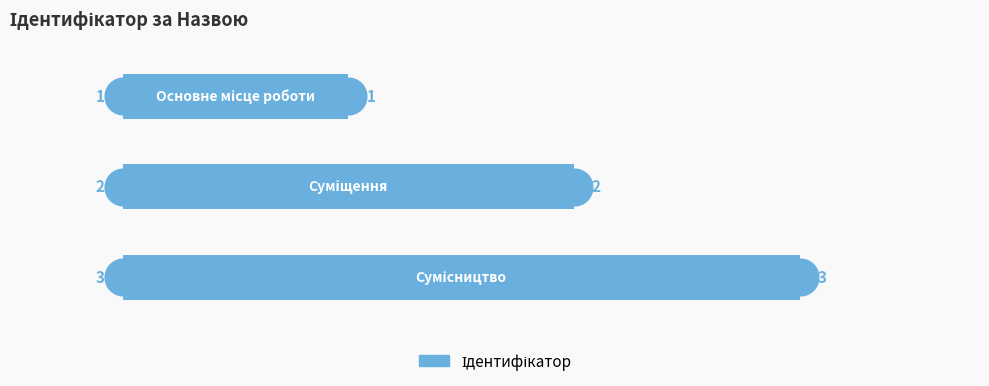

What is the change in value from 0 to 2?

+2